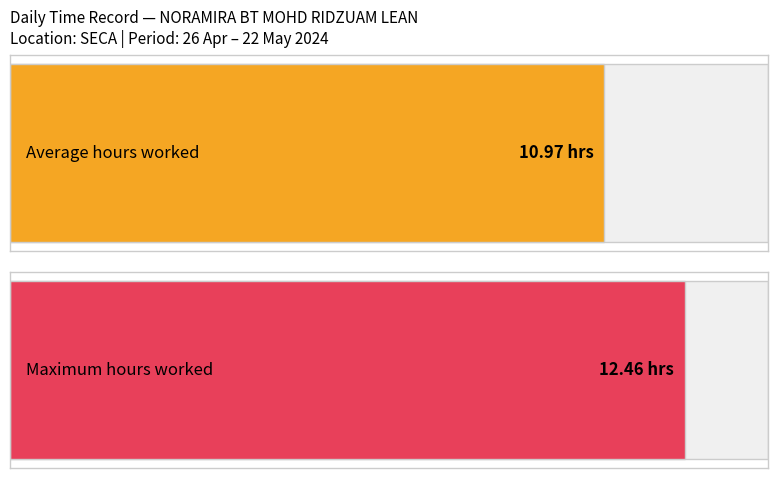

The value at 2 is 19.6. True or false?

False